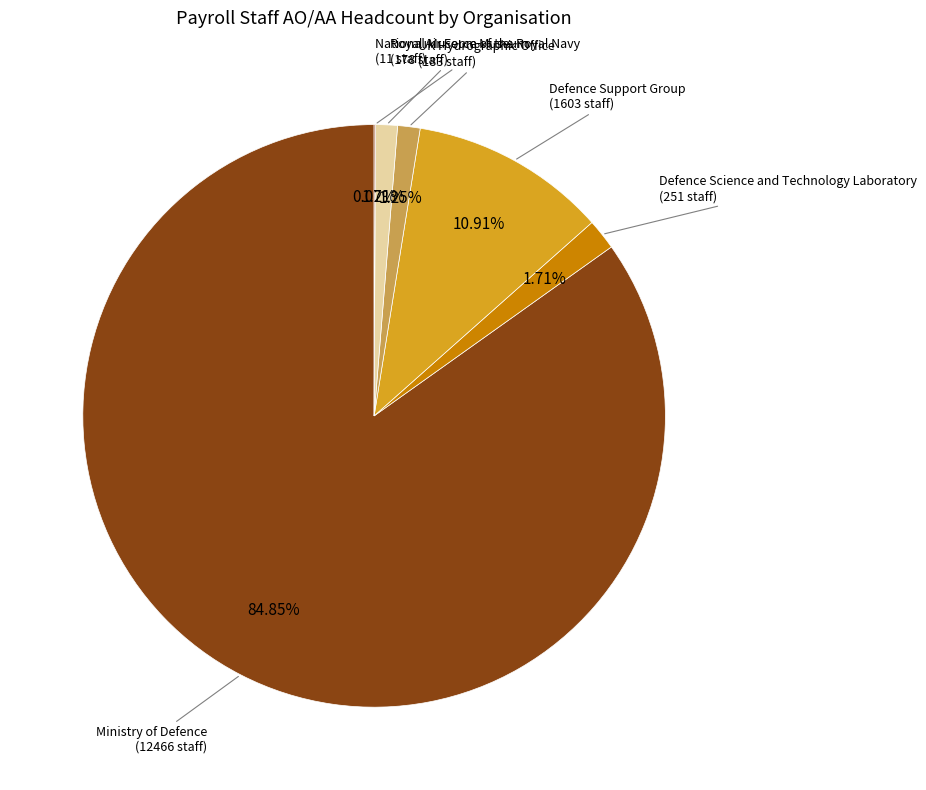

To the nearest percent, what is the difference between the largest and smallest slice percentages?

85%